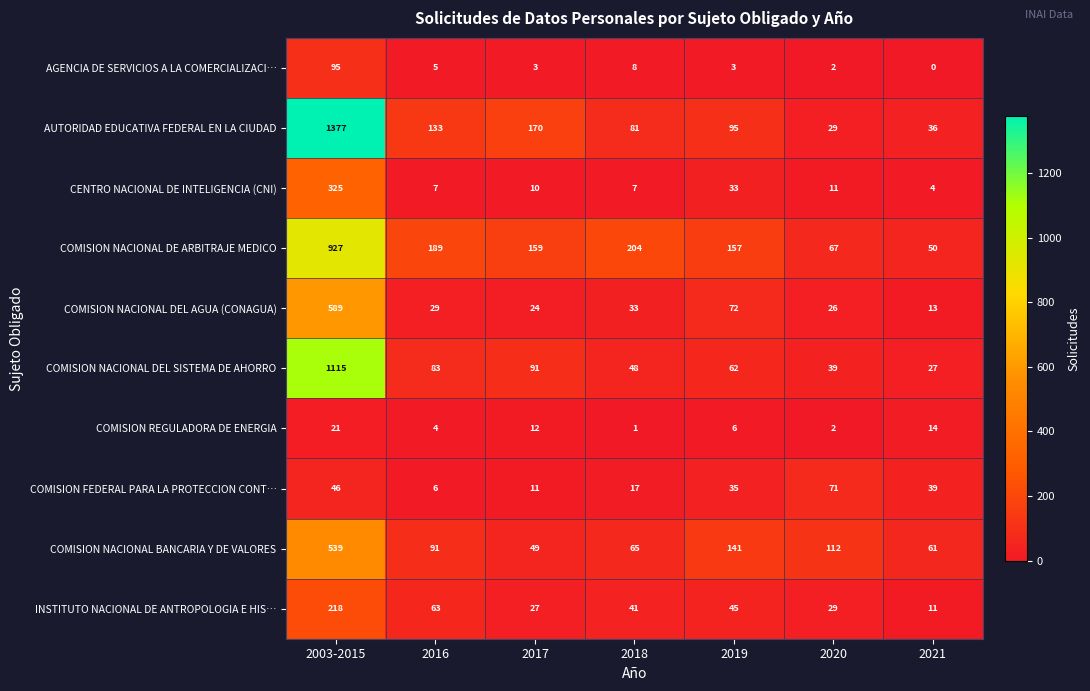

Which series has the largest range (max minus min)?

AUTORIDAD EDUCATIVA FEDERAL EN LA CIUDAD